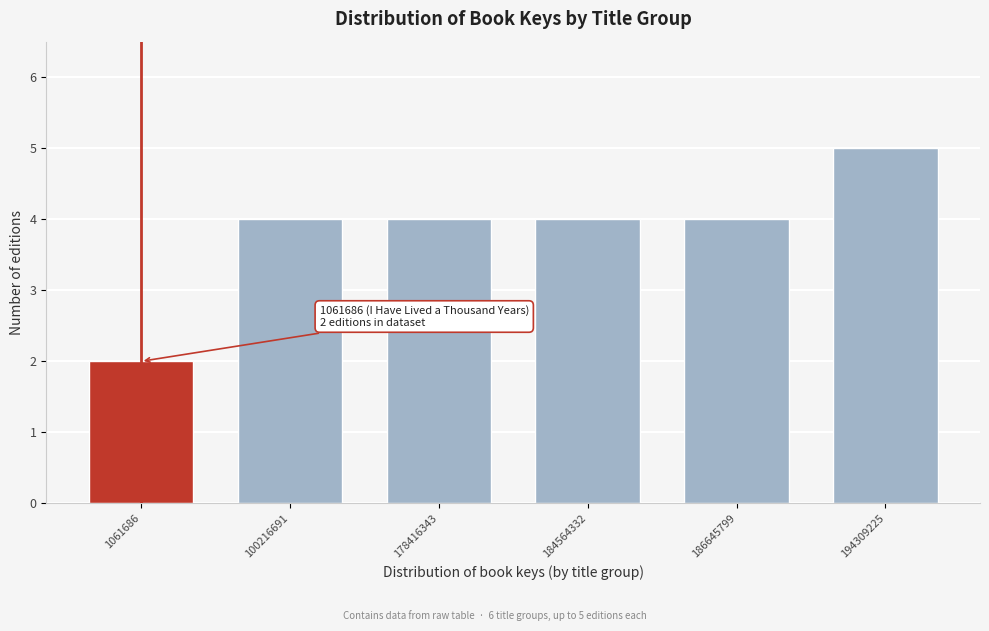

Reading left to right, extract all data points from this chart.

2	4	4	4	4	5